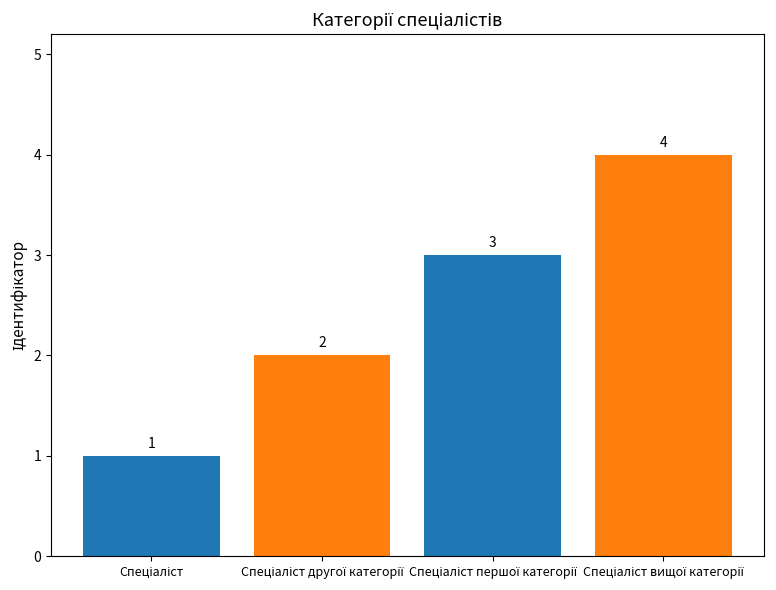

What is the sum of all values?

10